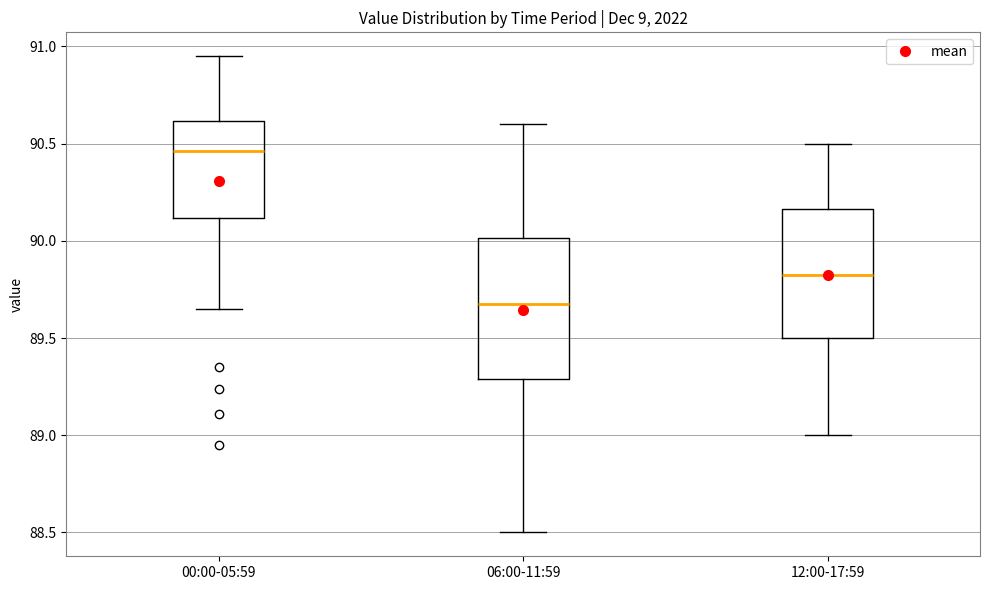

Reading left to right, transcribe this box plot: for each box, give where its median line is, the range the box spans, and where its two whiskers end, as read against the y-axis. The values are not printed on the chart, so give them approximately, as read against the axis.

00:00-05:59: median 90.45, box 90.10 to 90.60, whiskers 89.65 to 90.95
06:00-11:59: median 89.70, box 89.30 to 90.00, whiskers 88.50 to 90.60
12:00-17:59: median 89.85, box 89.50 to 90.15, whiskers 89.00 to 90.50